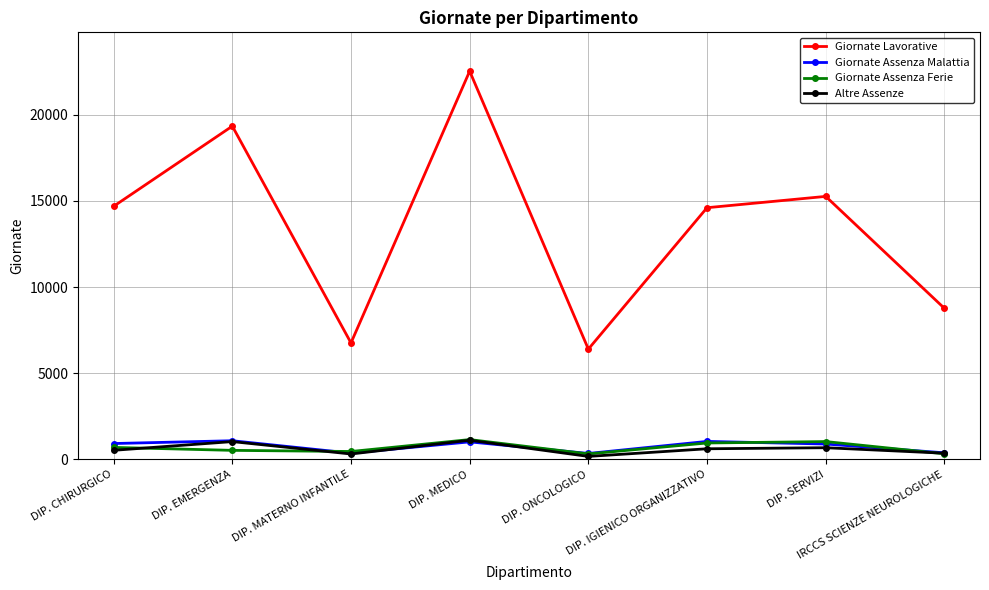

How many interior local valleys does the Giornate Lavorative series have?

2